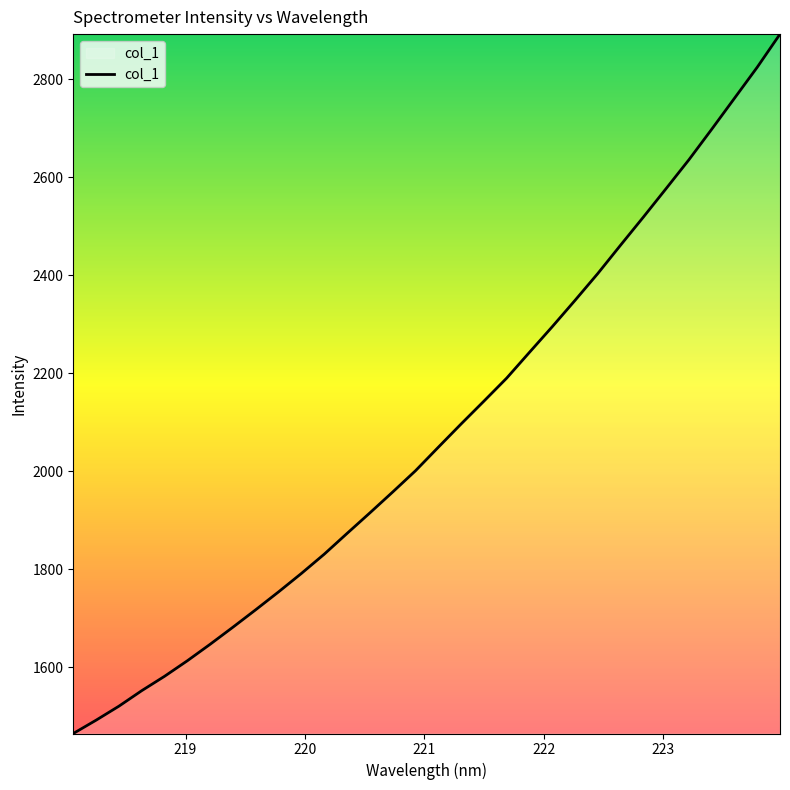

What is the minimum value shown in the chart?

1464.6